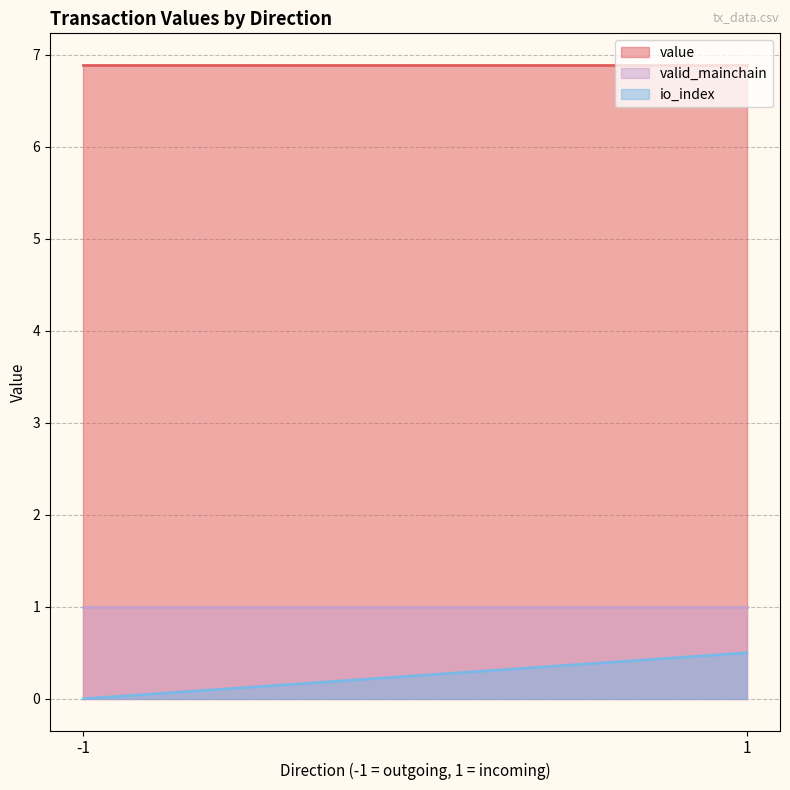

True or false: value and io_index intersect in this chart.

False